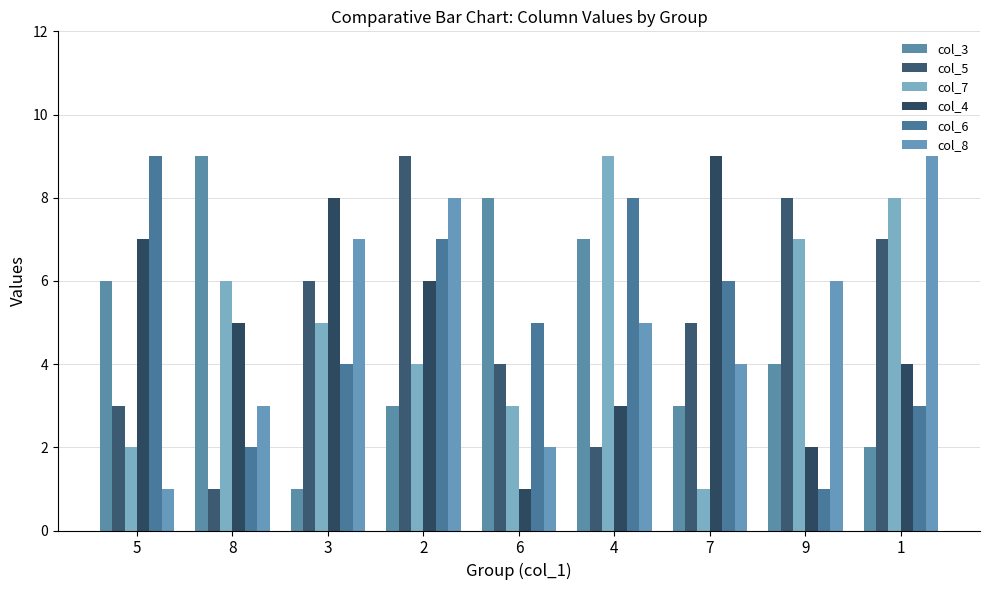

Which series changed the most between 8 and 1?

col_3